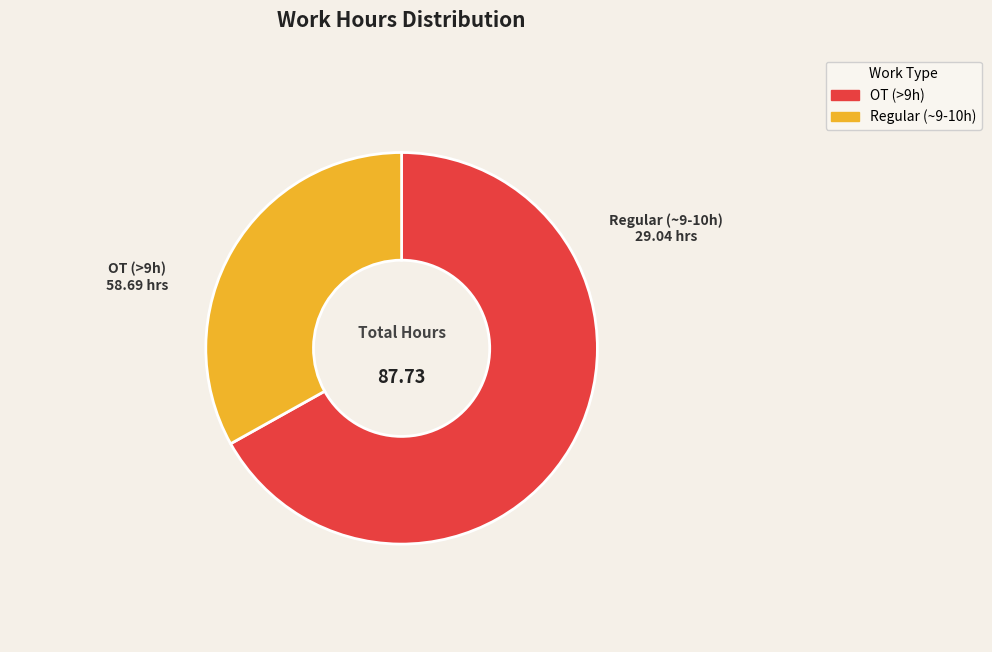

How many slices are in this pie chart?

2